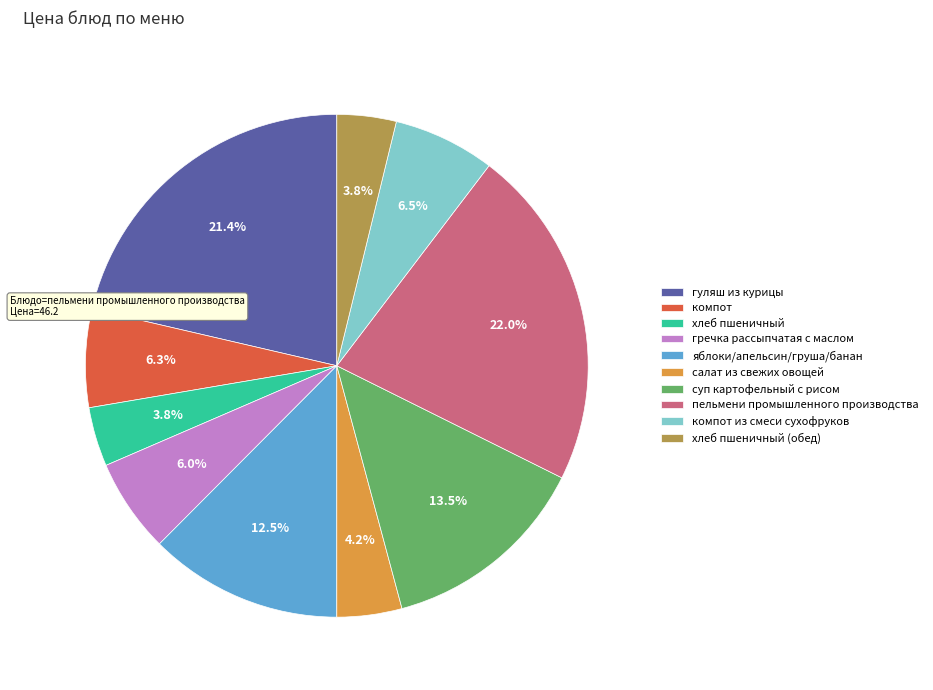

Which category has the biggest portion of the pie?

пельмени промышленного производства